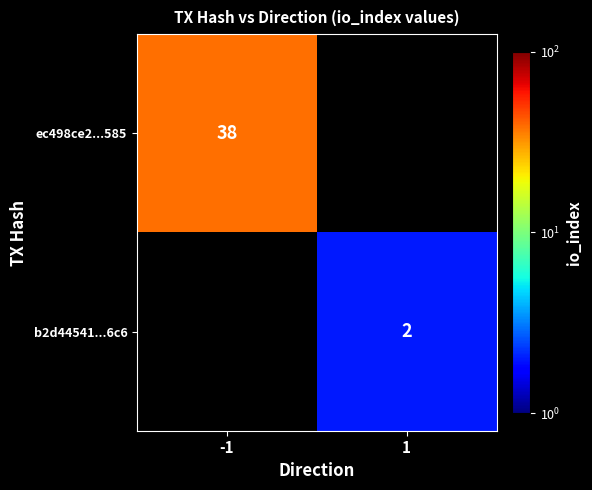

The b2d44541...6c6 series shows 2 at 1. True or false?

True